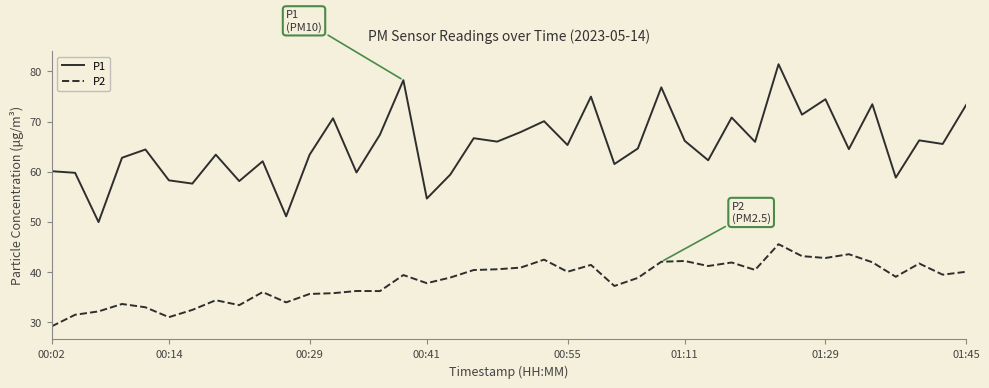

List the series in order of their overall mean, lowest first.

P2, P1